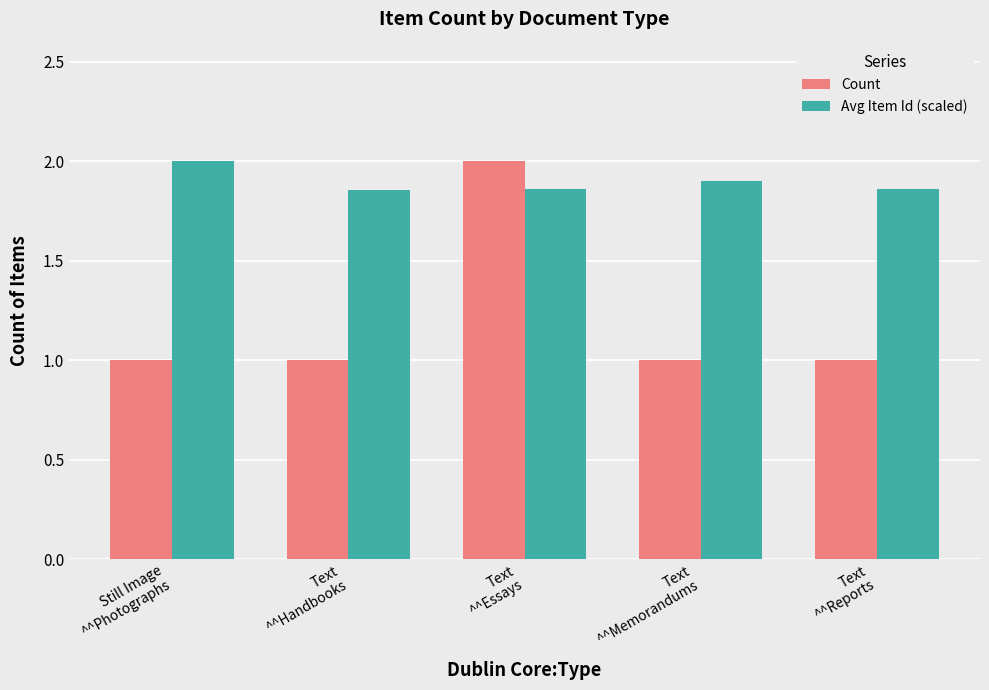

At how many categories does at least one series exceed 1?

5